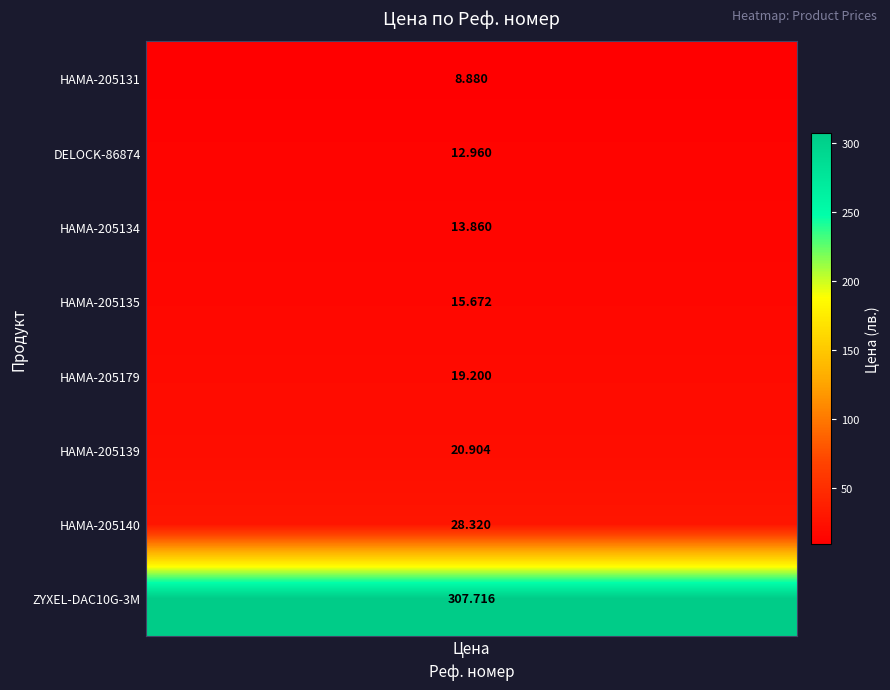

Rank the categories by value from highest to lowest.

ZYXEL-DAC10G-3M, HAMA-205140, HAMA-205139, HAMA-205179, HAMA-205135, HAMA-205134, DELOCK-86874, HAMA-205131